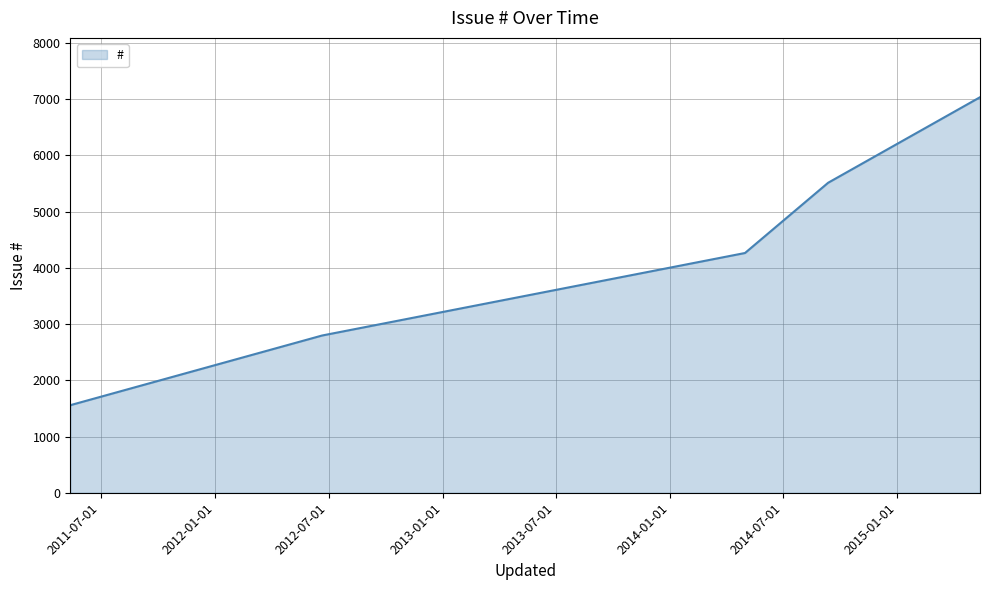

What is the sum of all values?

22717